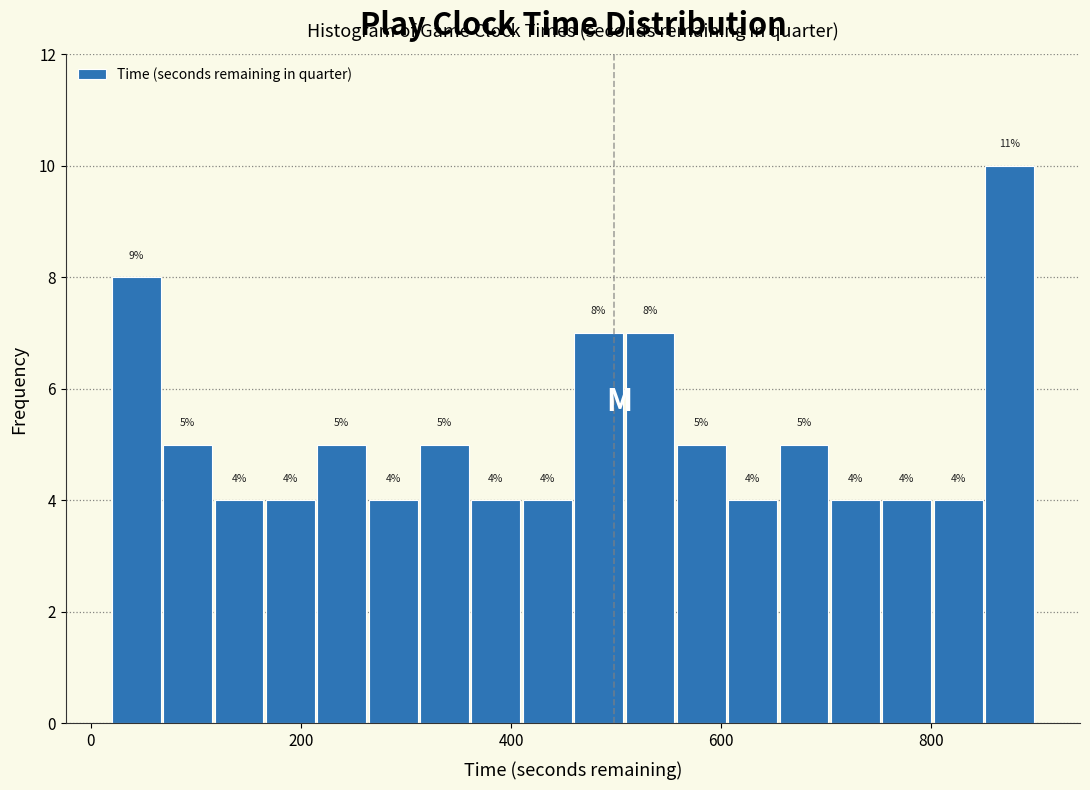

Read against the x-axis, roughly where is the centre of the tallest bar?

880